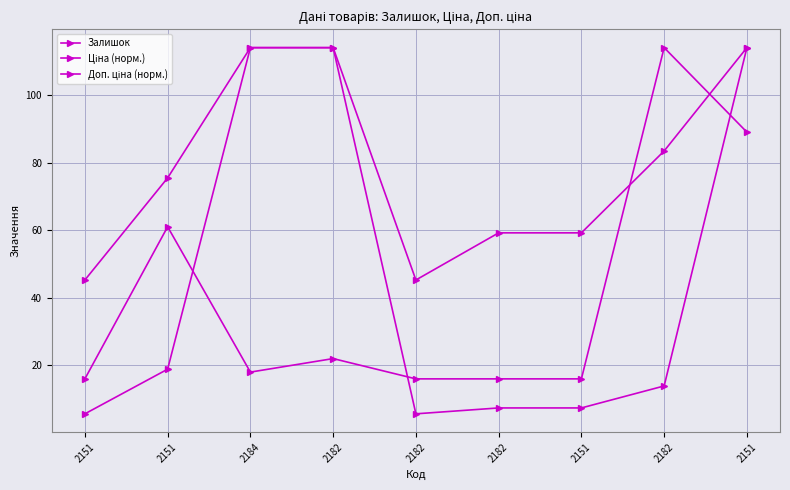

How many categories are shown in the chart?

9